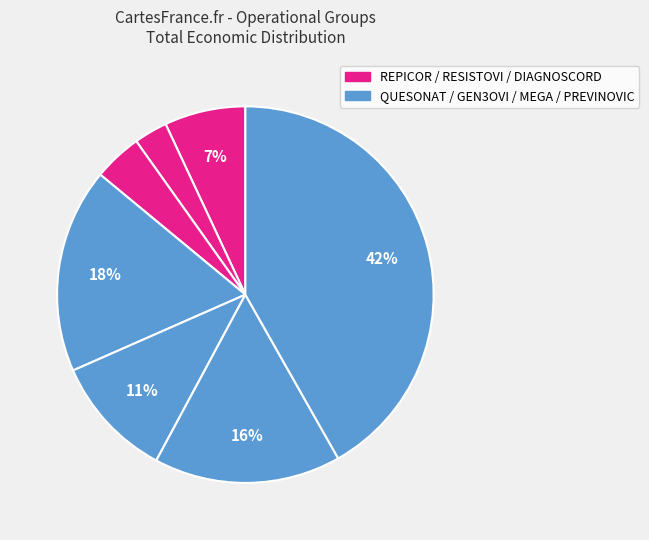

How many slices are in this pie chart?

7